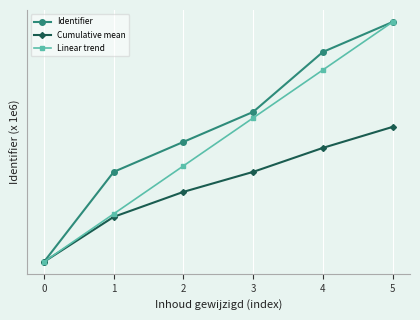

What are all the series names shown in the legend?

Identifier, Cumulative mean, Linear trend